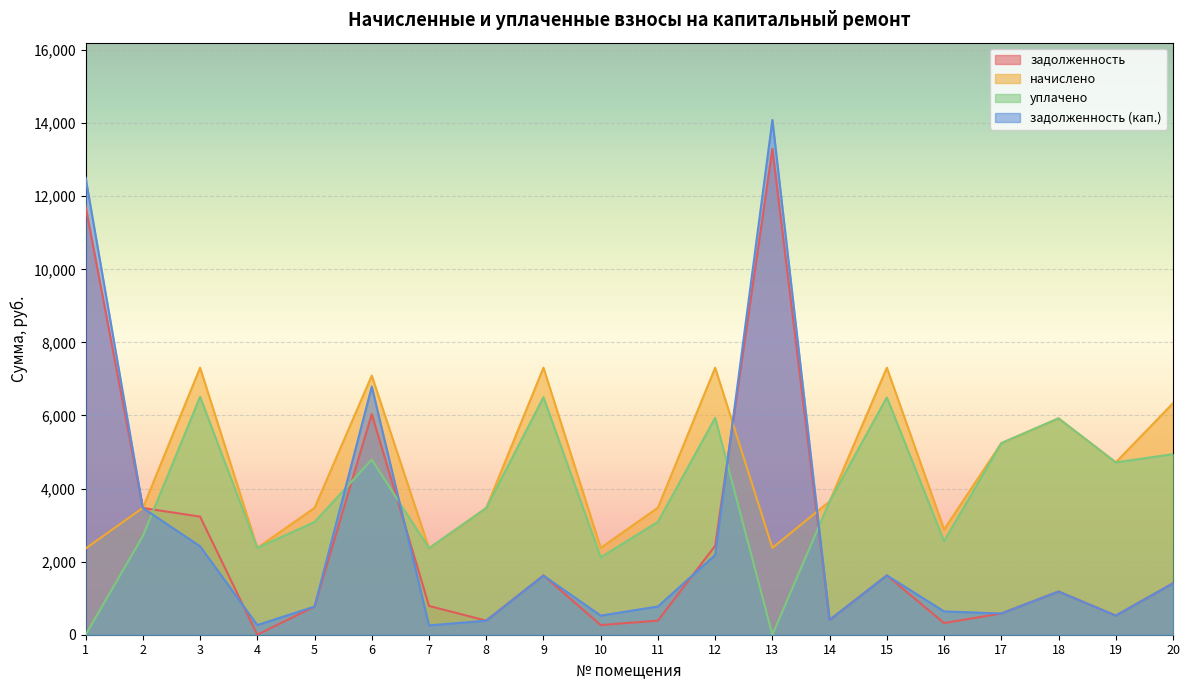

What is the difference between the highest and lowest values at 16?

2560.7